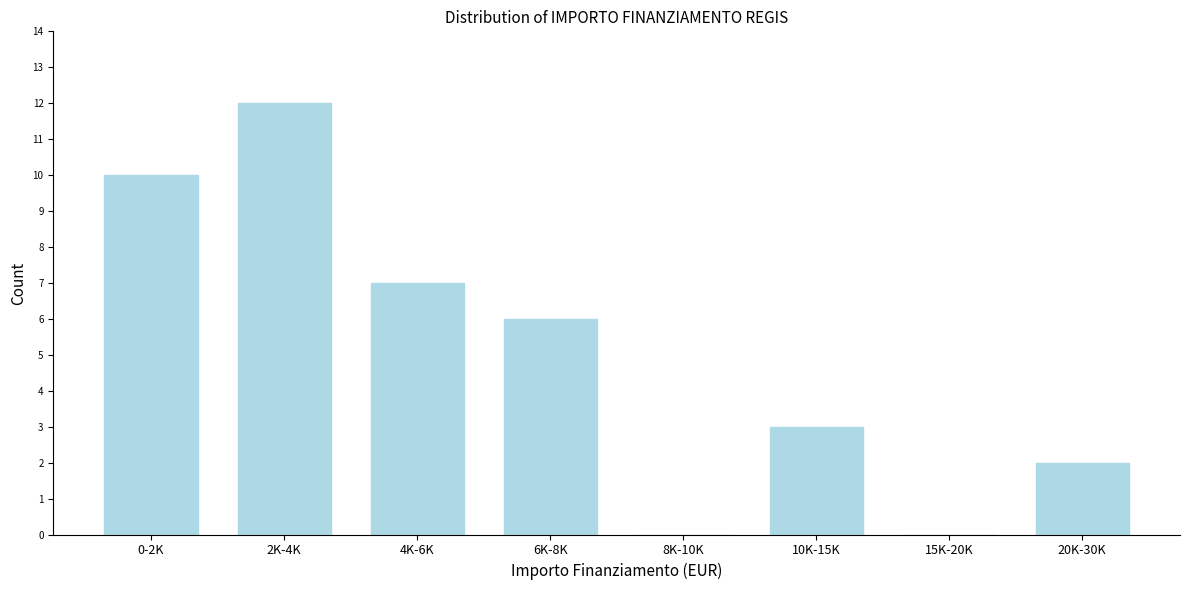

Reading left to right, extract all data points from this chart.

0-2K=10	2K-4K=12	4K-6K=7	6K-8K=6	8K-10K=0	10K-15K=3	15K-20K=0	20K-30K=2